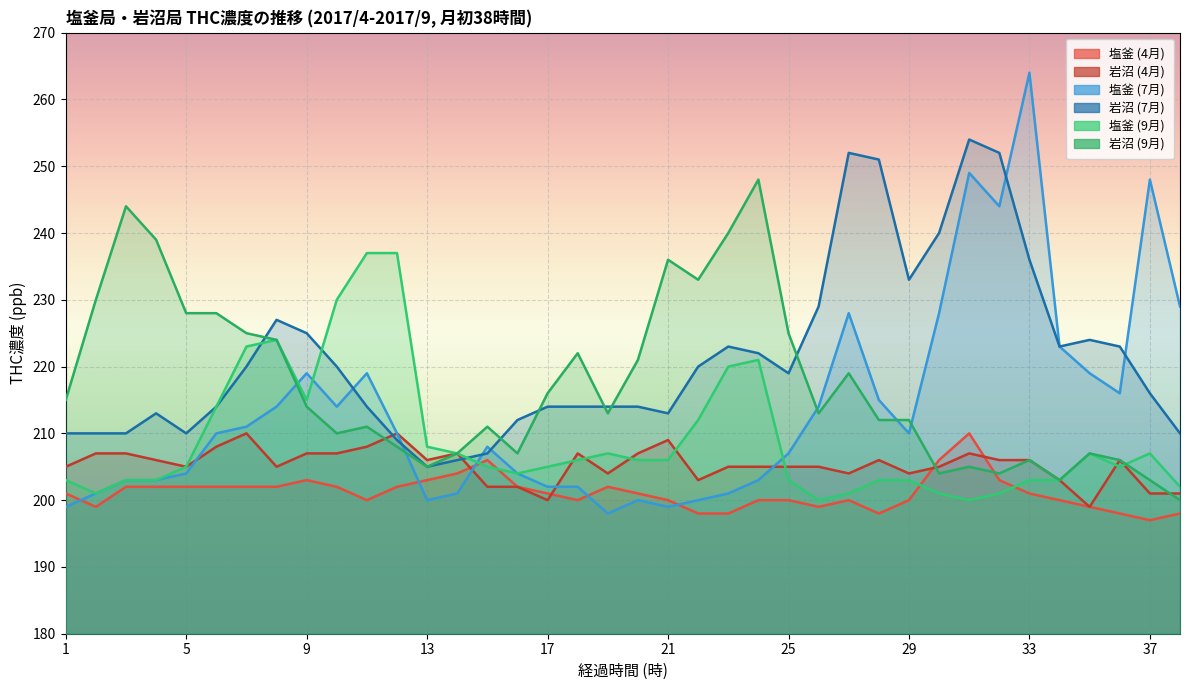

Reading left to right, what are all the values shown in this chart?

塩釜 (4月): 201	199	202	202	202	202	202	202	203	202	200	202	203	204	206	202	201	200	202	201	200	198	198	200	200	199	200	198	200	206	210	203	201	200	199	198	197	198
岩沼 (4月): 205	207	207	206	205	208	210	205	207	207	208	210	206	207	202	202	200	207	204	207	209	203	205	205	205	205	204	206	204	205	207	206	206	203	199	206	201	201
塩釜 (7月): 199	201	203	203	204	210	211	214	219	214	219	210	200	201	208	204	202	202	198	200	199	200	201	203	207	214	228	215	210	228	249	244	264	223	219	216	248	229
岩沼 (7月): 210	210	210	213	210	214	220	227	225	220	214	209	205	206	207	212	214	214	214	214	213	220	223	222	219	229	252	251	233	240	254	252	236	223	224	223	216	210
塩釜 (9月): 203	201	203	203	205	214	223	224	215	230	237	237	208	207	205	204	205	206	207	206	206	212	220	221	203	200	201	203	203	201	200	201	203	203	207	205	207	202
岩沼 (9月): 215	230	244	239	228	228	225	224	214	210	211	208	205	207	211	207	216	222	213	221	236	233	240	248	225	213	219	212	212	204	205	204	206	203	207	206	203	200